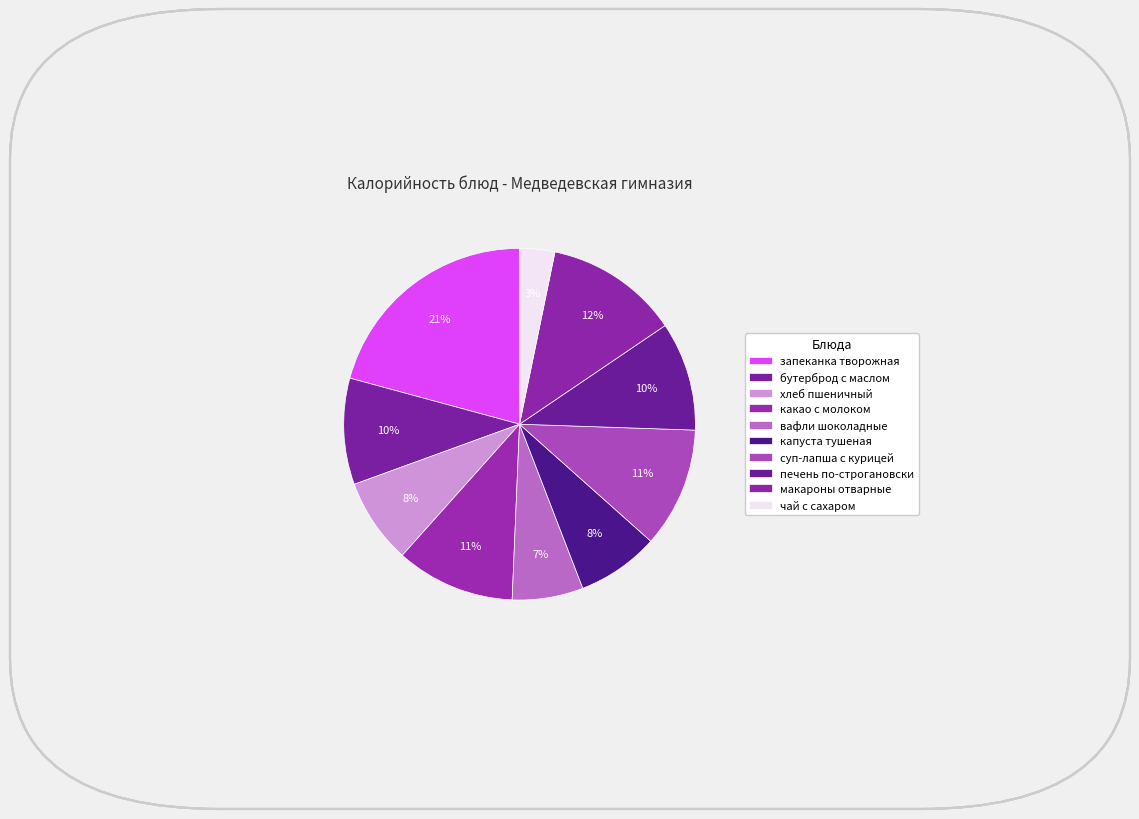

What is the largest slice in the pie chart?

запеканка творожная